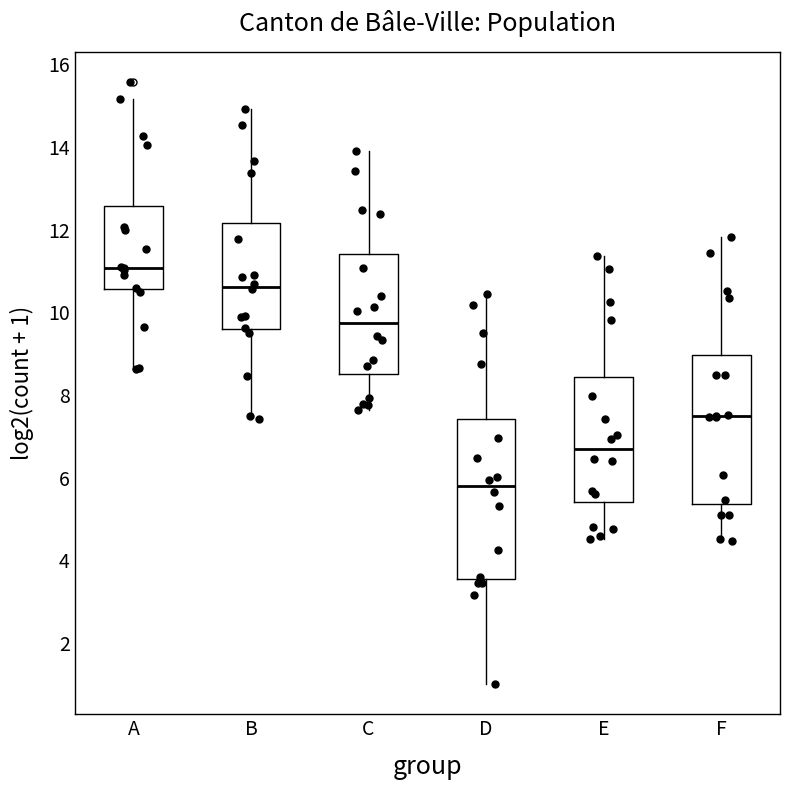

Where does the lower whisker of the box for D end on the y-axis? The values are not printed on the chart, so give them approximately, as read against the axis.

1.0